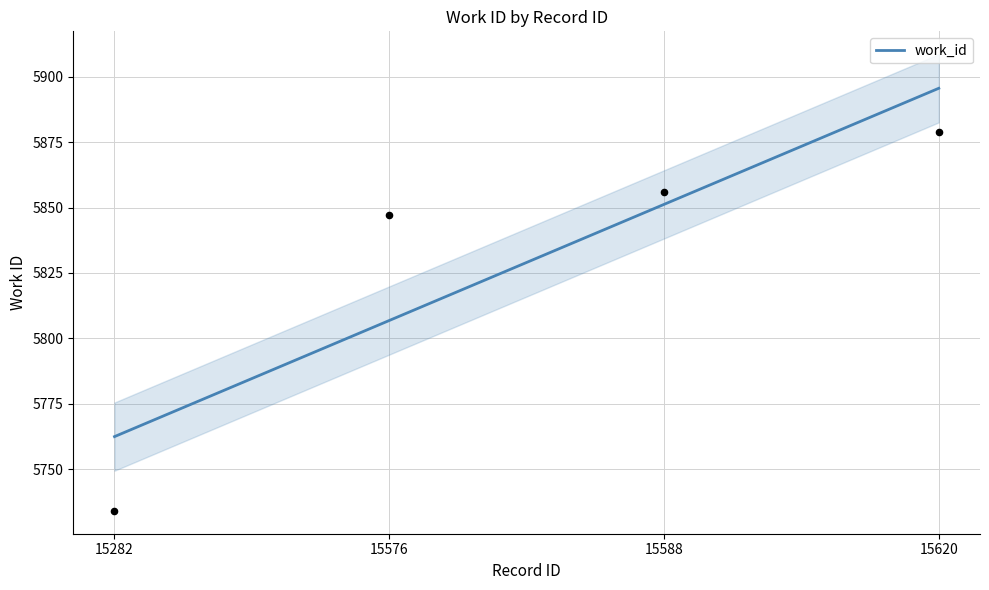

Which has a higher value, 15620 or 15588?

15620